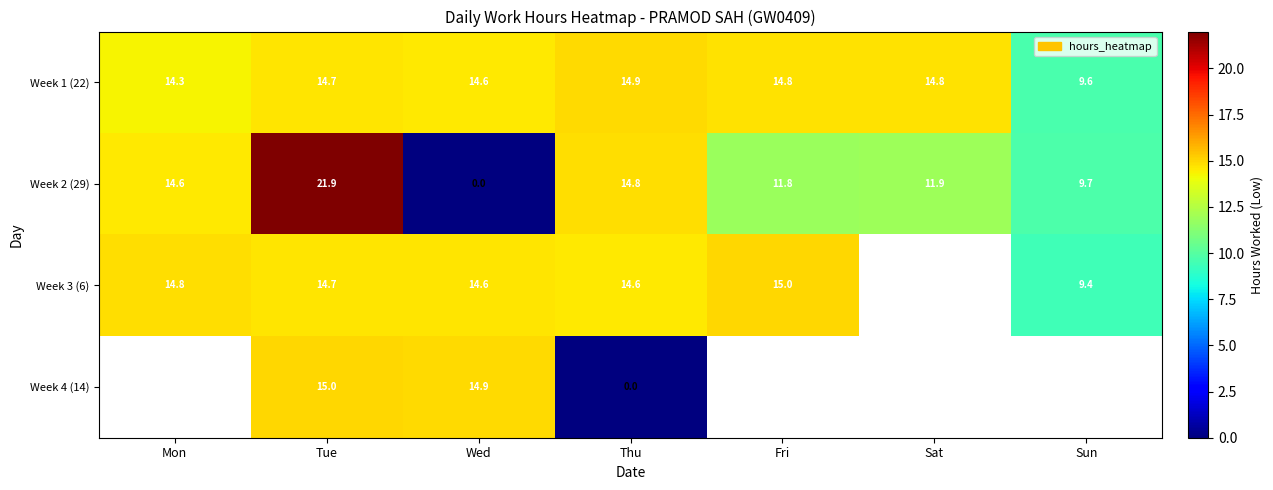

The Week 3 (6) series shows 7.0 at Thu. True or false?

False